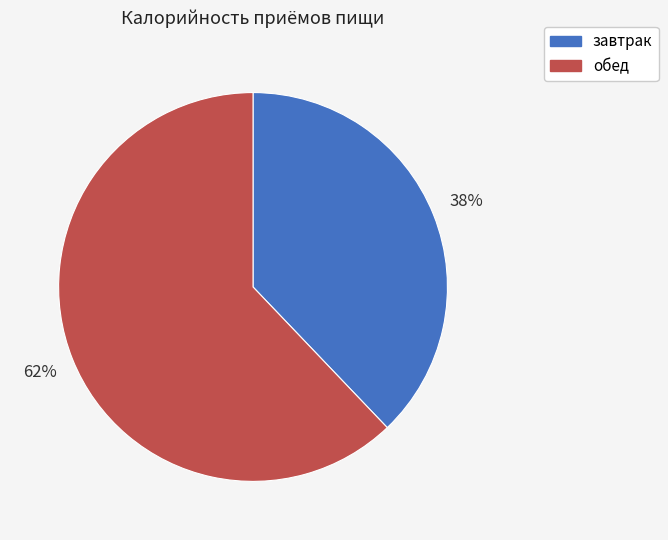

Is it true that завтрак is 31% of the pie?

False